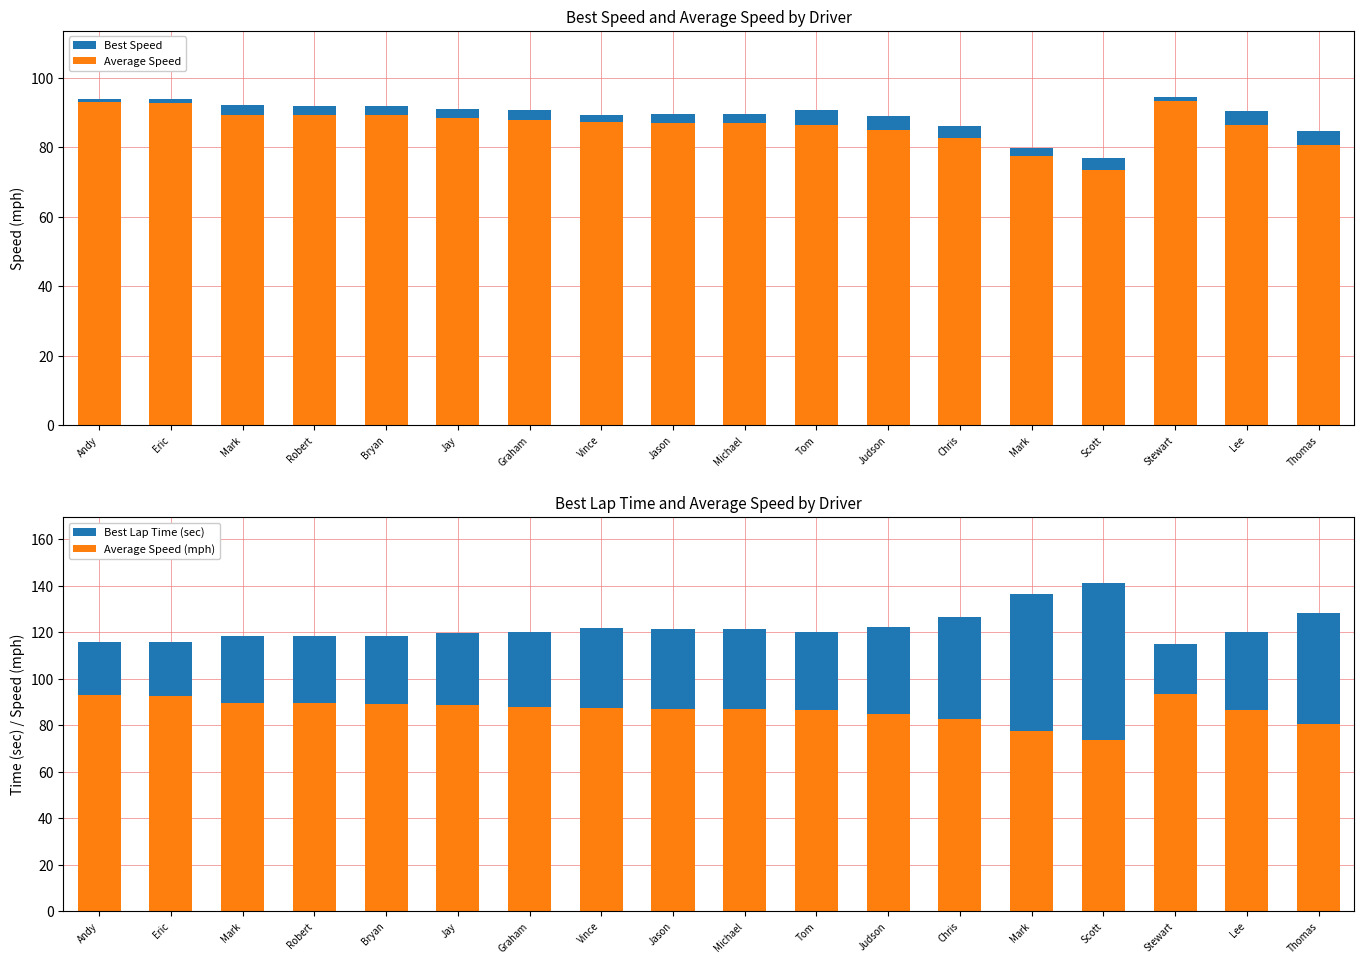

Which category has the lowest value in the Average Speed series?

Scott